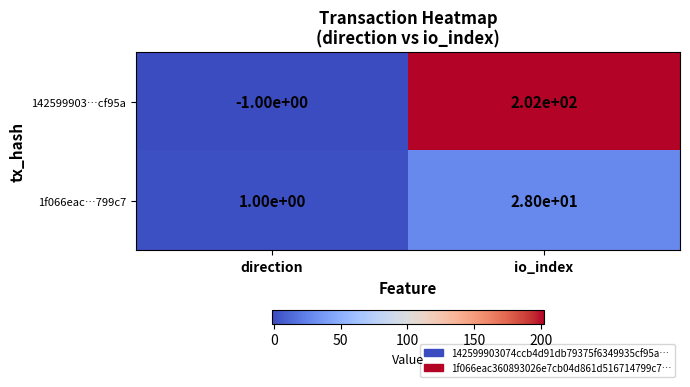

Rank the series by their average value, from highest to lowest.

142599903…cf95a, 1f066eac…799c7